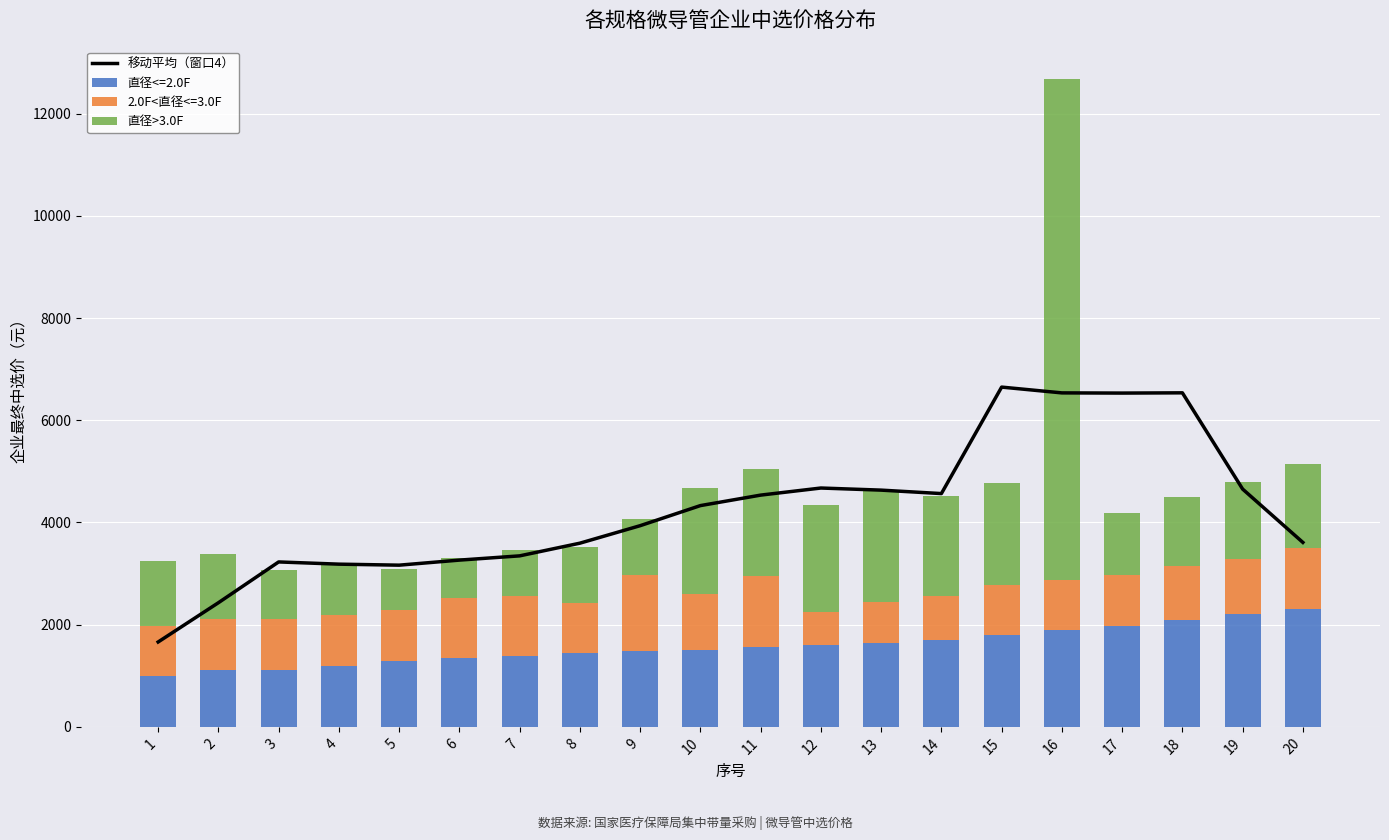

What is the sum of all 直径<=2.0F values?

31693